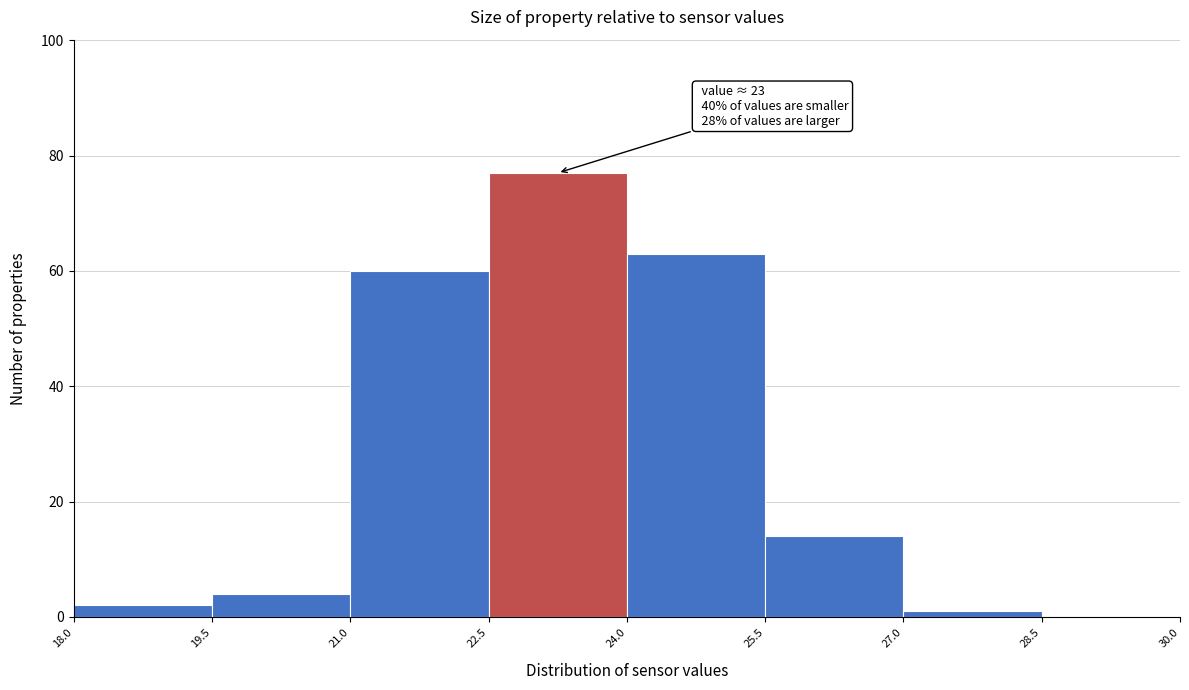

Over which range of the x-axis is the bar tallest?

22.5 to 24.0